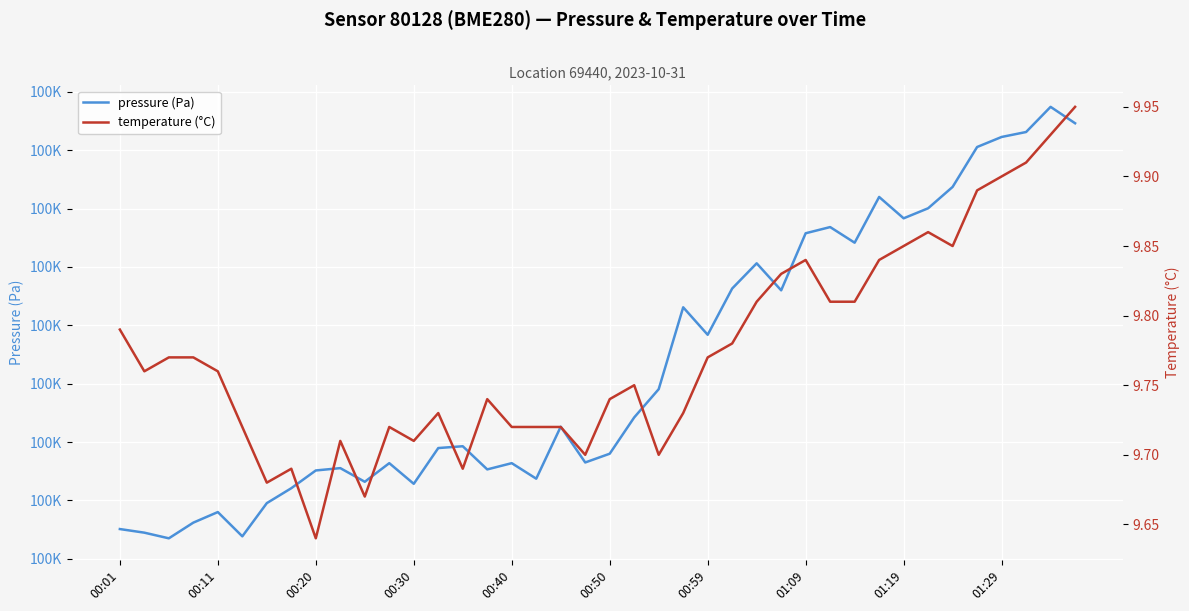

True or false: pressure (Pa) and temperature (°C) intersect in this chart.

False